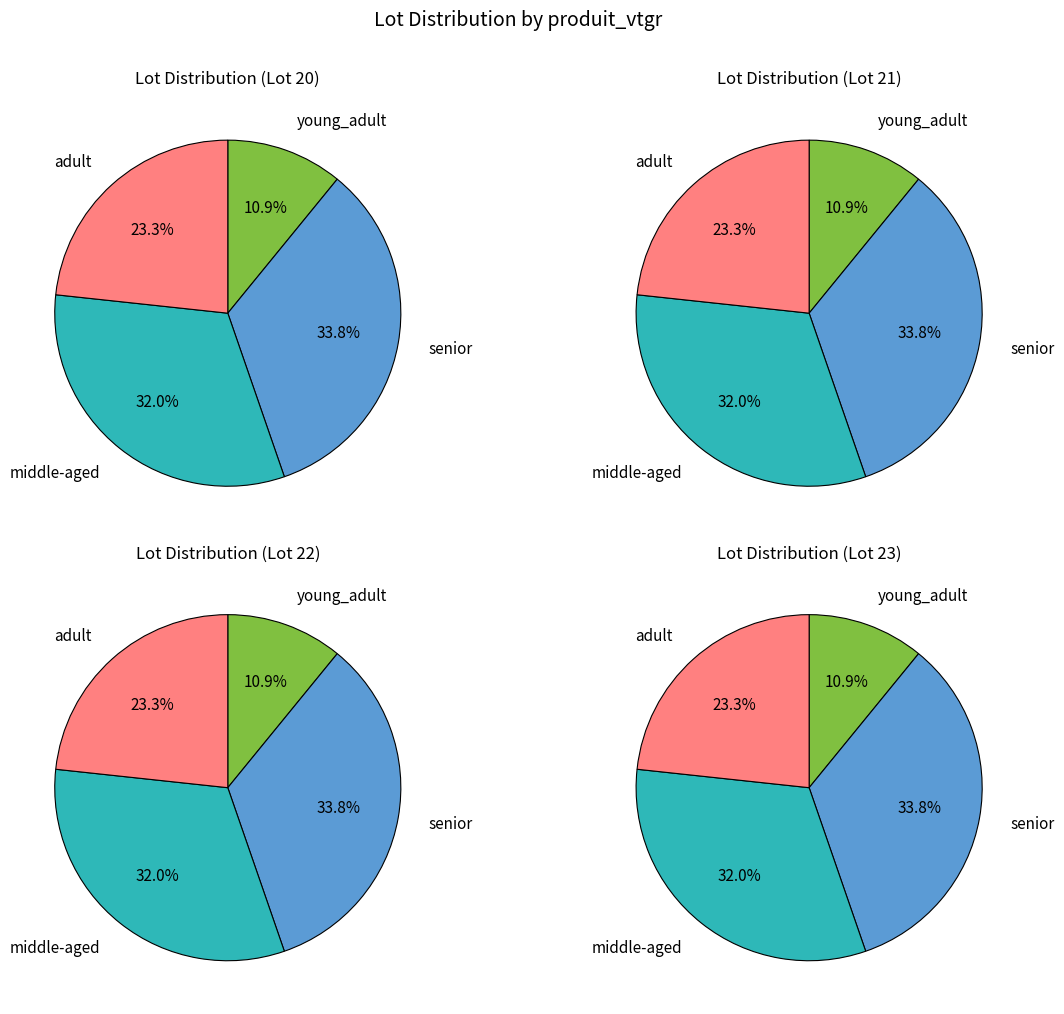

What percentage is the 21 slice, to the nearest percent?

23%